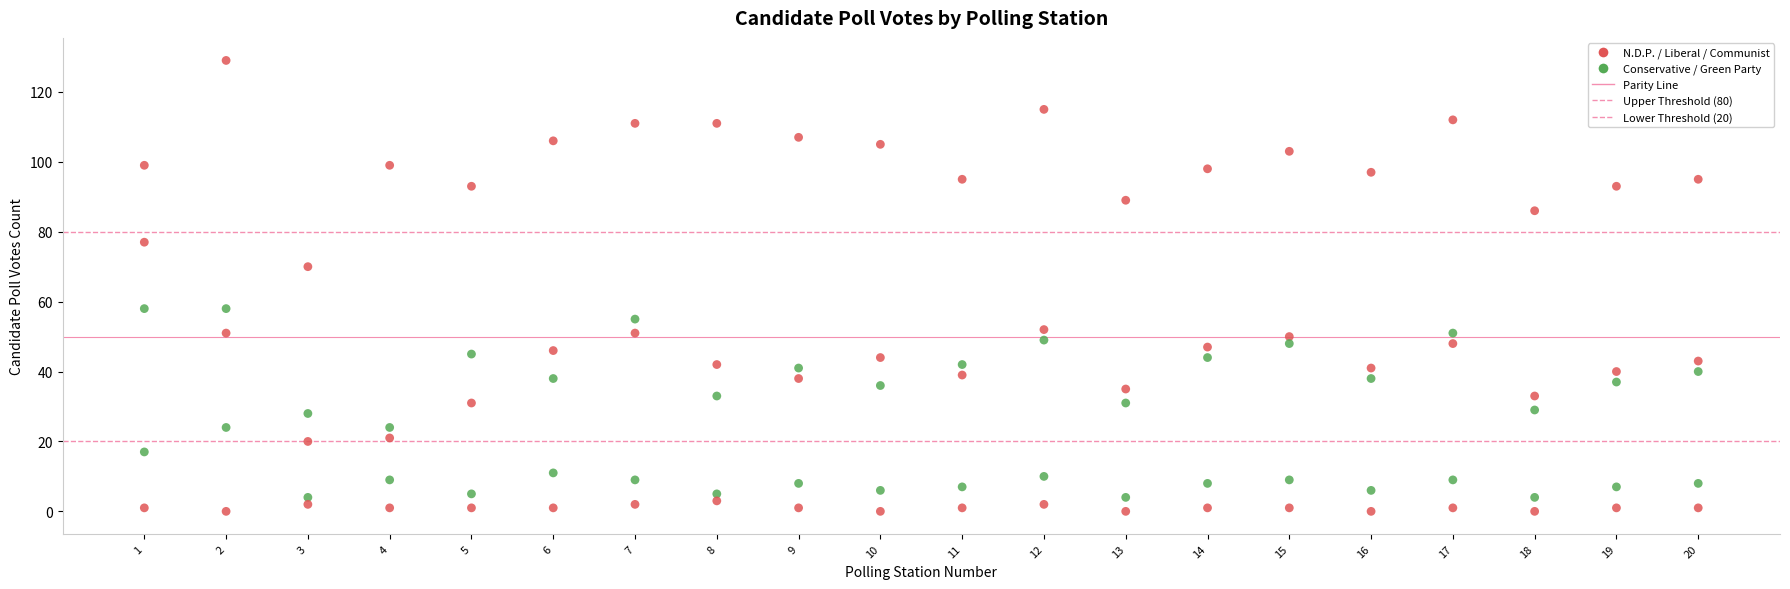

Count the number of points in this scatter plot.

100